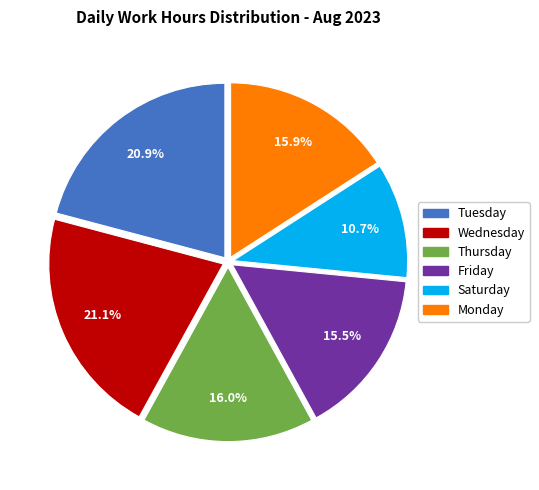

Which slice is the smallest?

Saturday